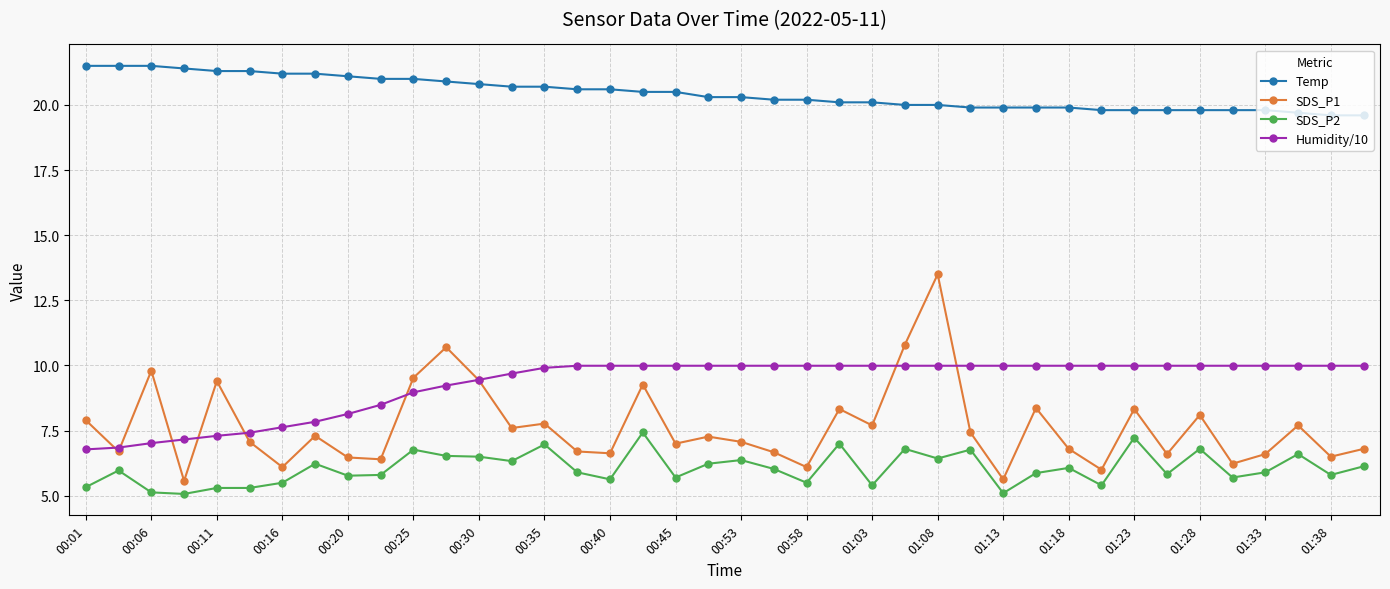

True or false: Temp and SDS_P1 cross at least once.

False